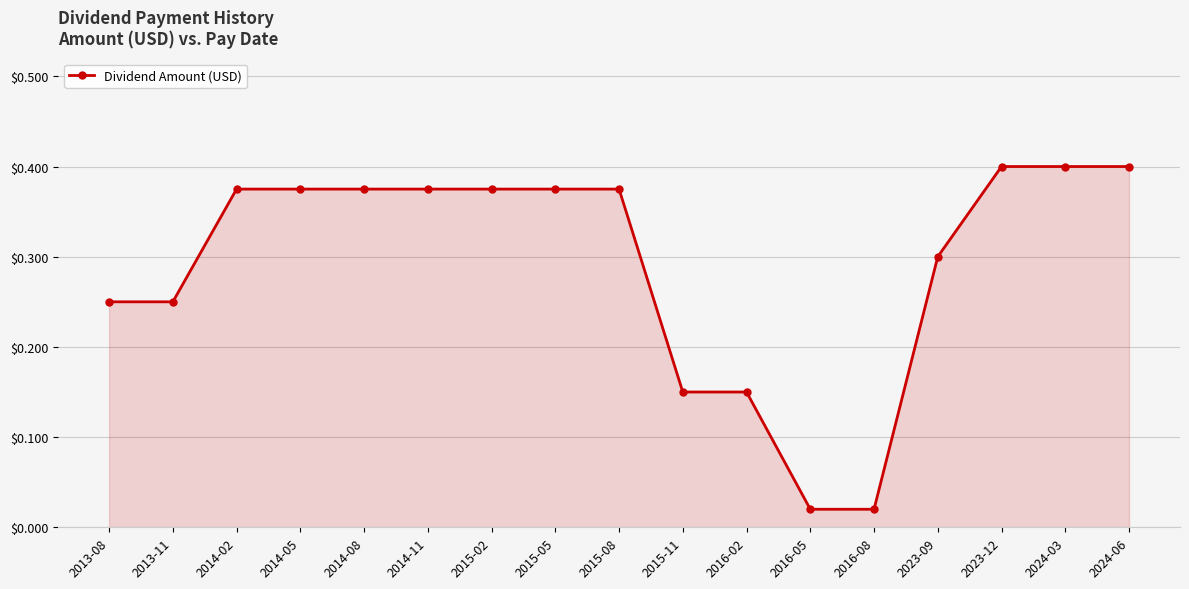

What is the average value?

0.3